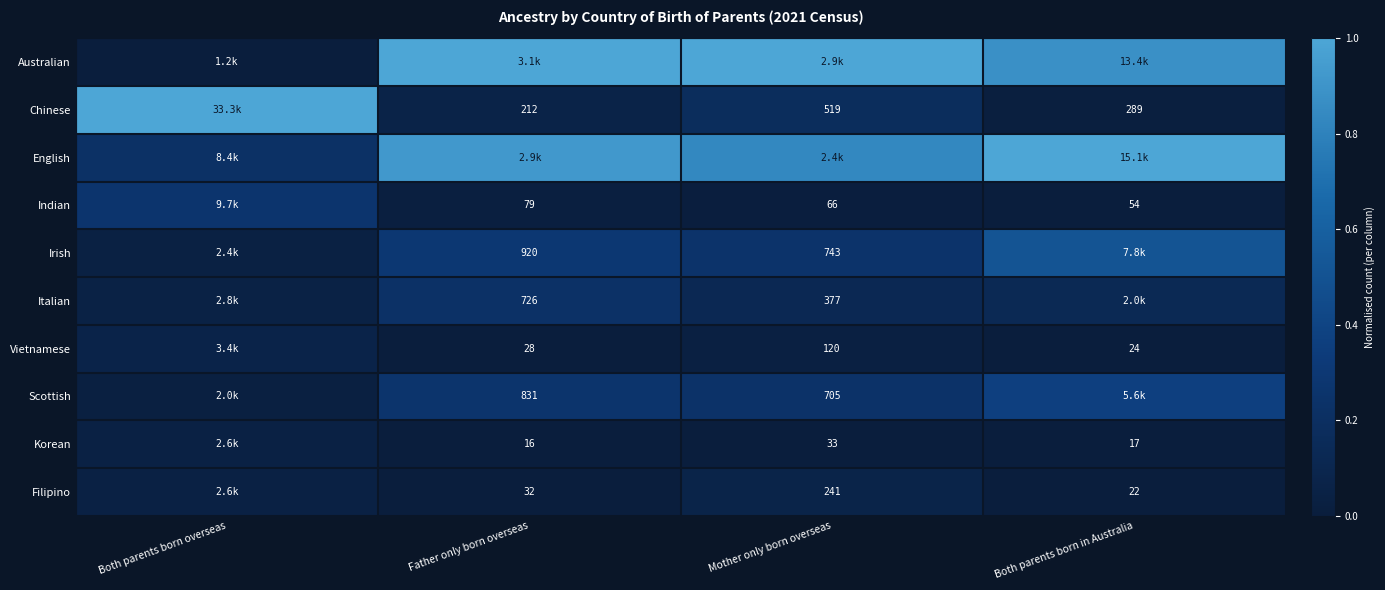

The Italian series shows 0.2 at Mother only born overseas. True or false?

False